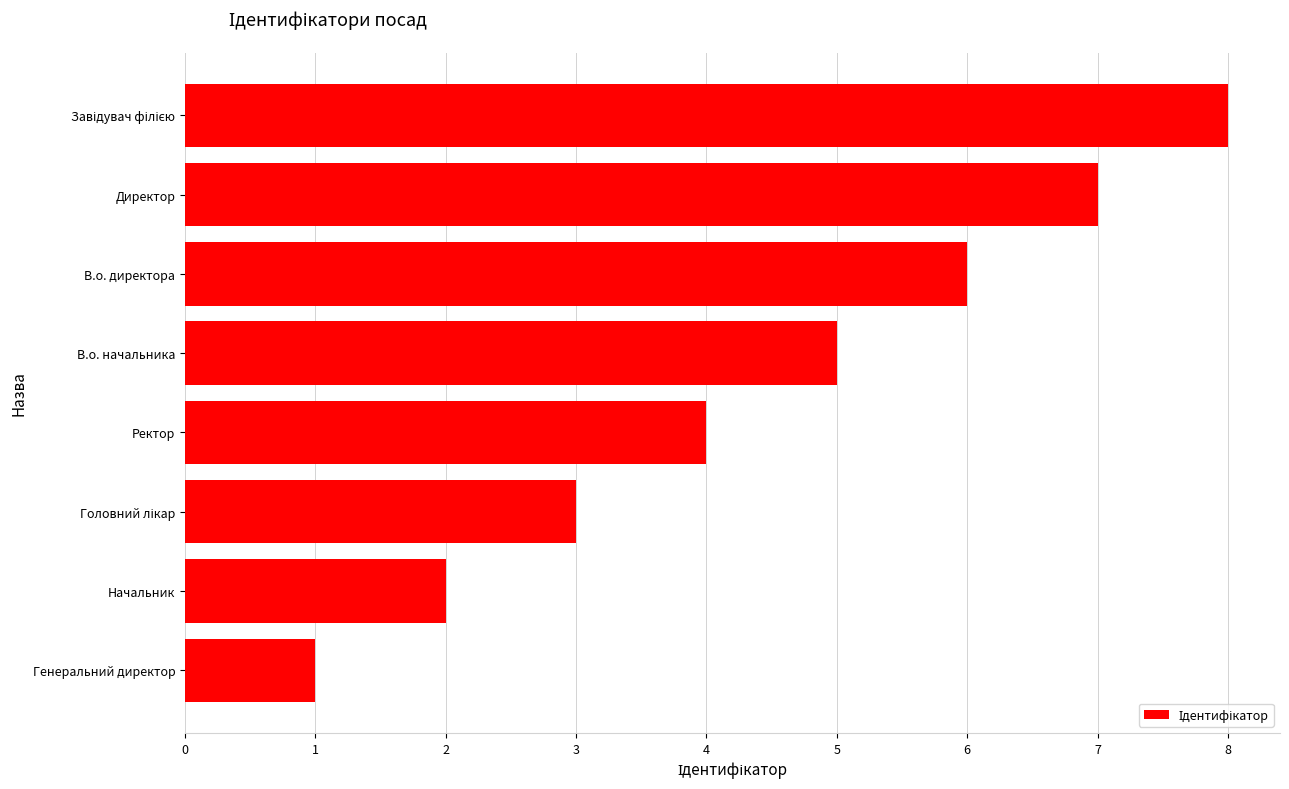

What is the difference between the second highest and second lowest values?

5